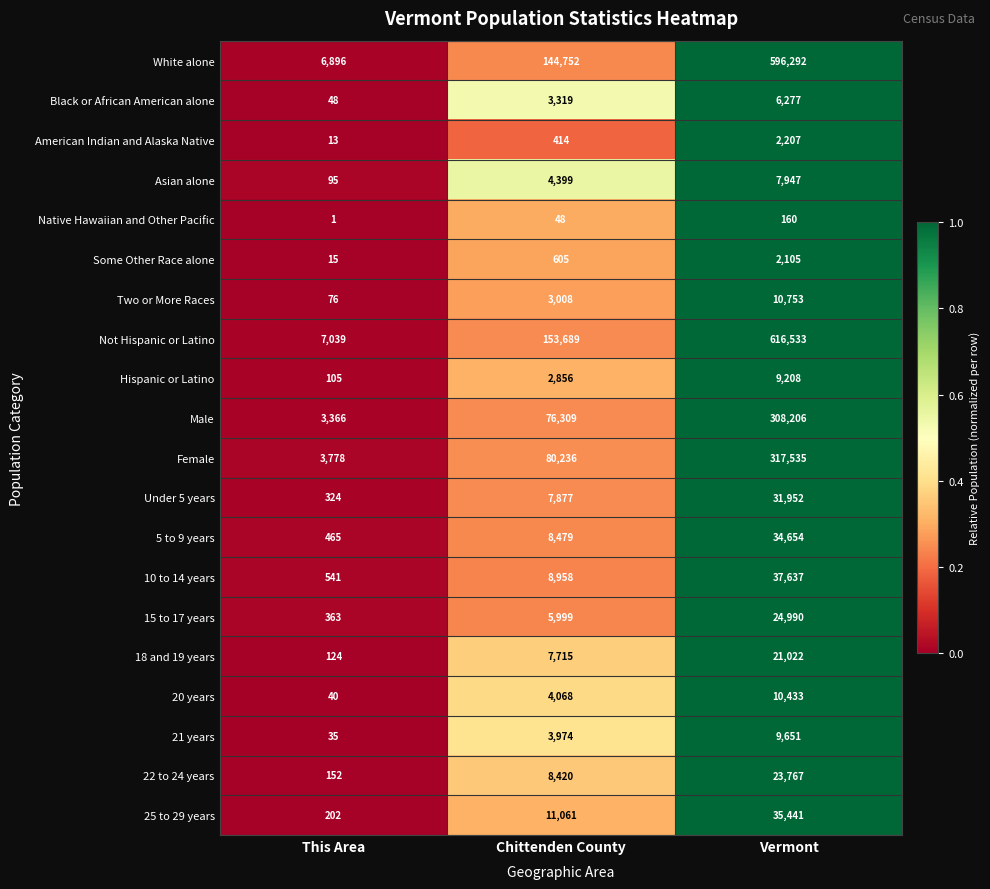

What is the spread (max minus min) of values at Chittenden County?

153641